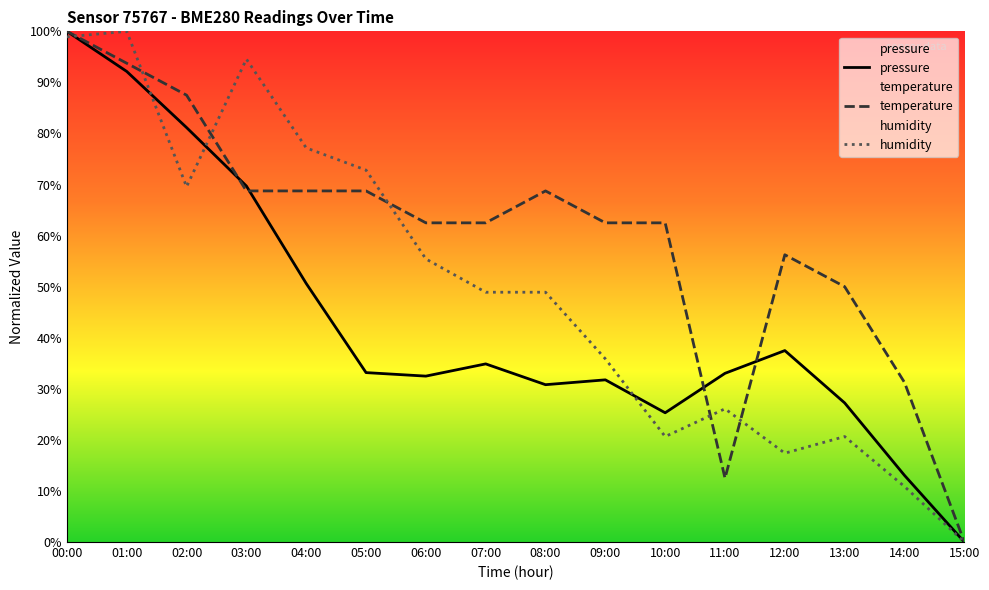

True or false: temperature and humidity cross at least once.

True